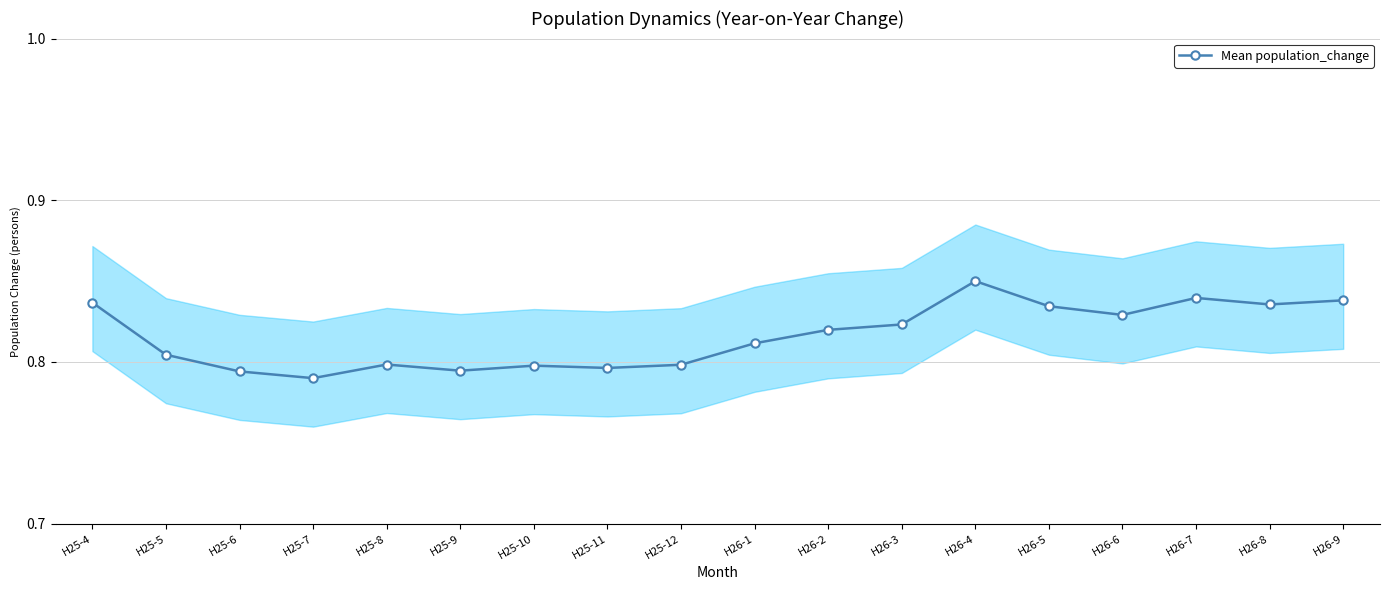

Rank the categories by value from highest to lowest.

H26-4, H26-7, H26-9, H25-4, H26-8, H26-5, H26-6, H26-3, H26-2, H26-1, H25-5, H25-8, H25-12, H25-10, H25-11, H25-9, H25-6, H25-7